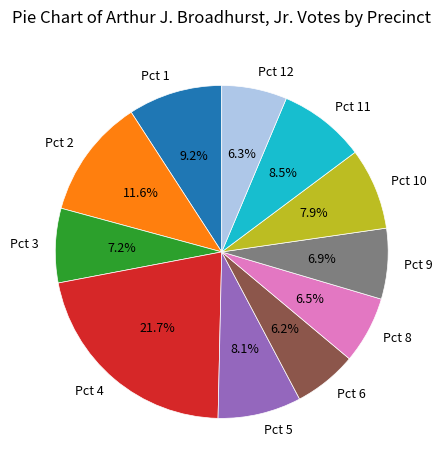

What percentage do Pct 6 and Pct 2 together represent?

17.8%